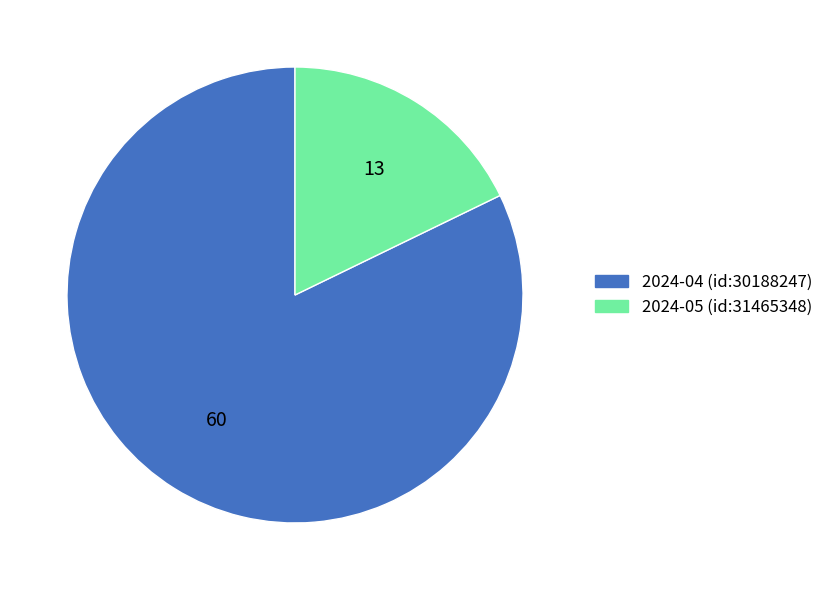

Is the sum of 2024-04 (id:30188247) and 2024-05 (id:31465348) greater than half?

Yes